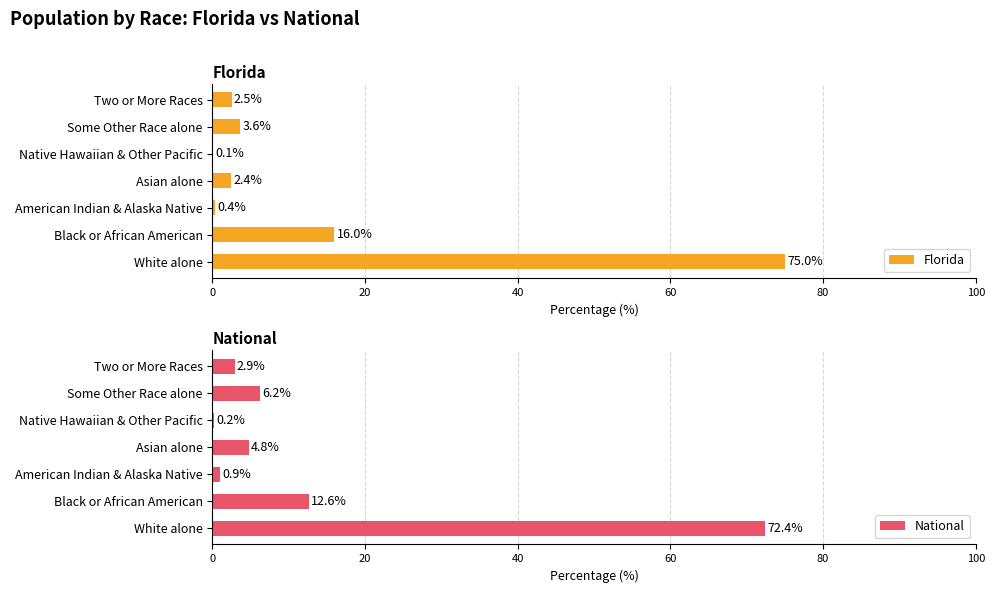

What are all the series names shown in the legend?

Florida, National